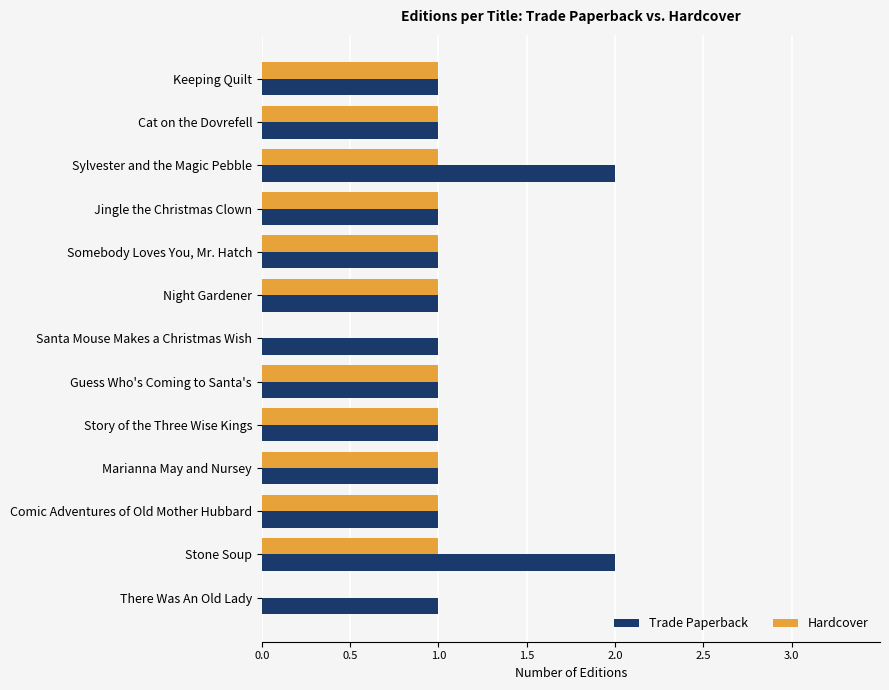

The Trade Paperback series shows 2 at Santa Mouse Makes a Christmas Wish. True or false?

False